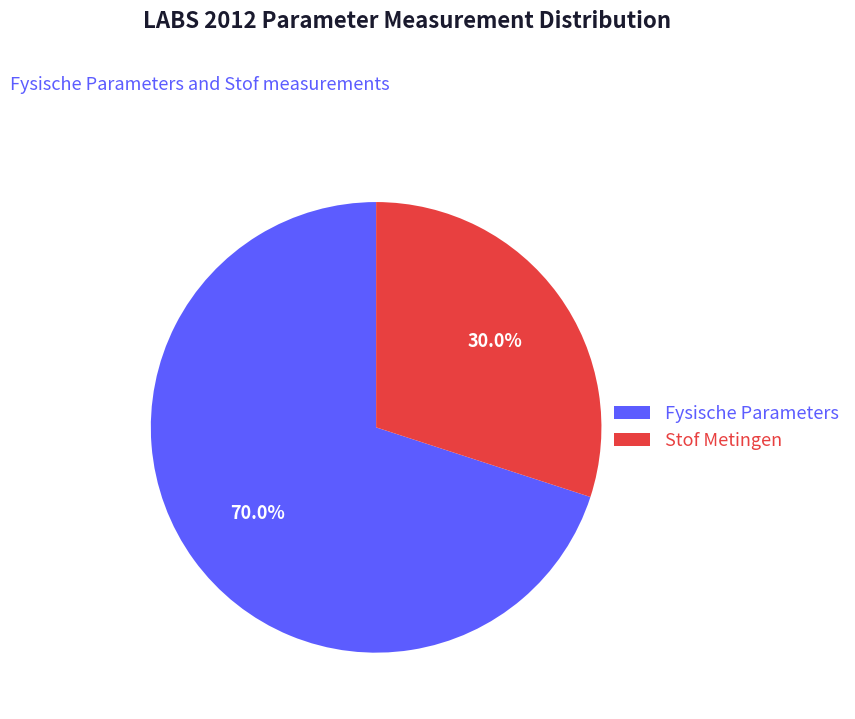

How many segments does this pie chart have?

2